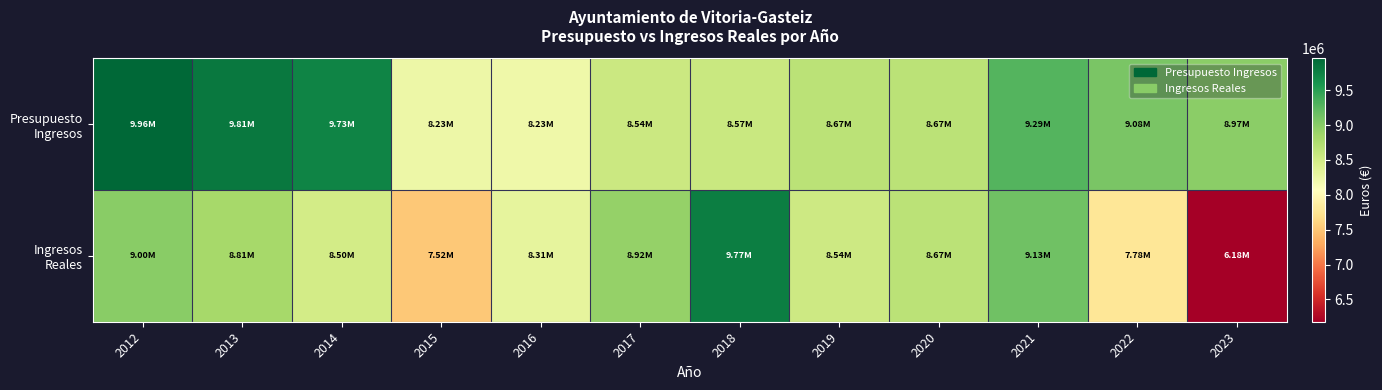

What is the total value across all series at 2019?

17210795.1